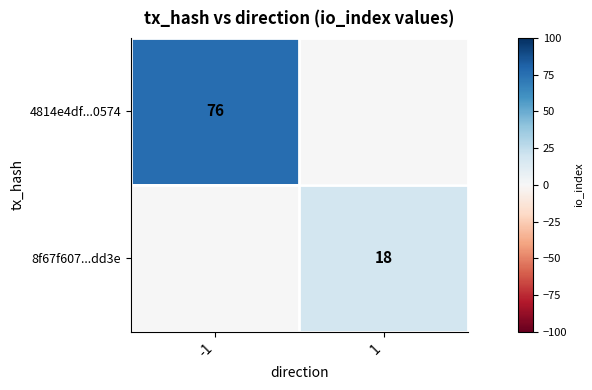

Is it true that 4814e4df...0574 equals 41 at -1?

False